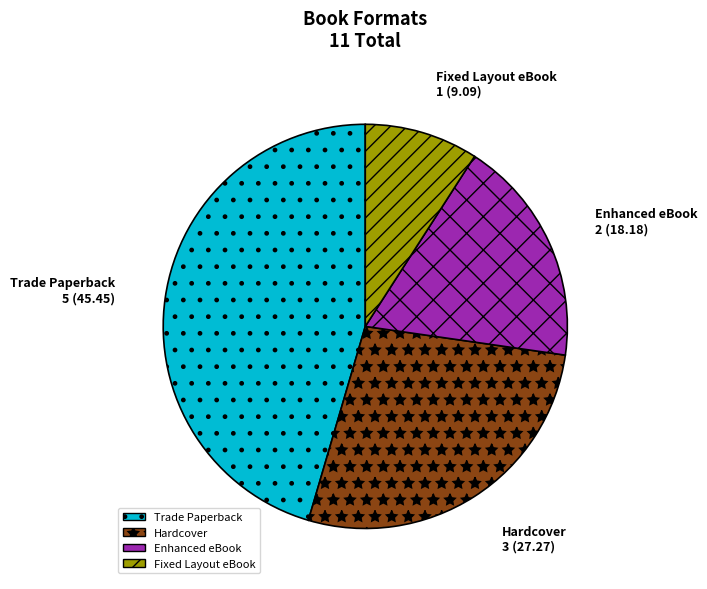

How many slices are in this pie chart?

4